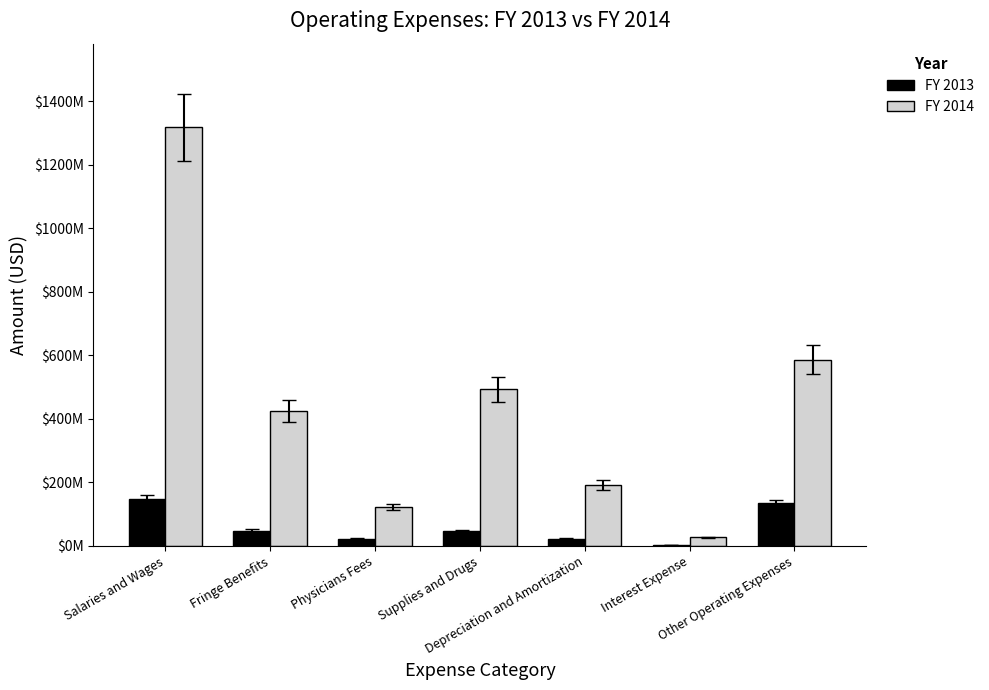

Reading left to right, transcribe all the data shown in this chart.

FY 2013: Salaries and Wages=147763000	Fringe Benefits=48230000	Physicians Fees=22467000	Supplies and Drugs=47722000	Depreciation and Amortization=22858000	Interest Expense=1665000	Other Operating Expenses=134778000
FY 2014: Salaries and Wages=1318391000	Fringe Benefits=425746000	Physicians Fees=121415000	Supplies and Drugs=493932000	Depreciation and Amortization=192072000	Interest Expense=26917000	Other Operating Expenses=587102000